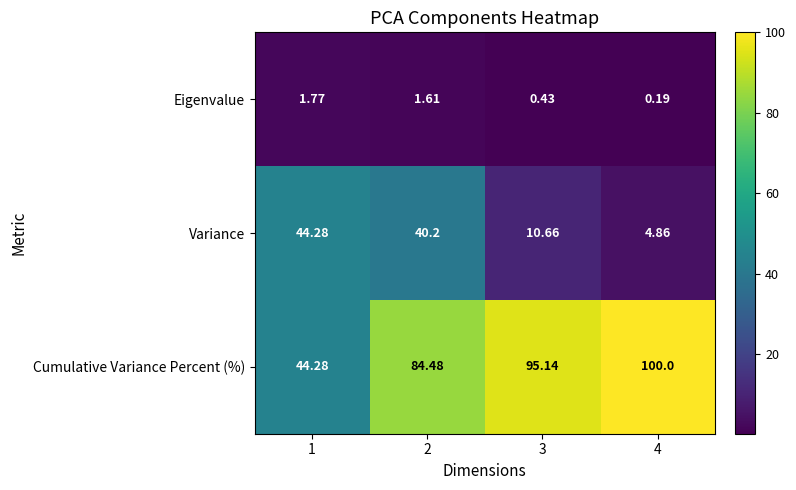

How many data points does each series have?

4